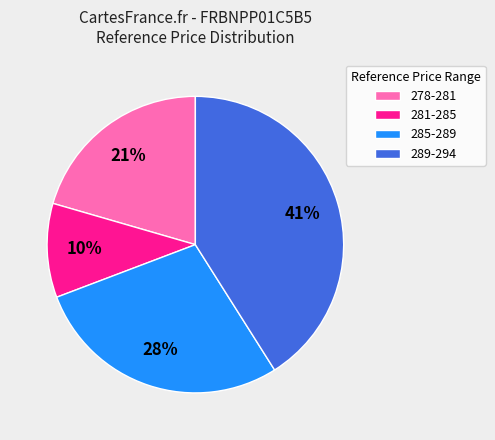

To the nearest percent, what portion does 278-281 represent?

21%